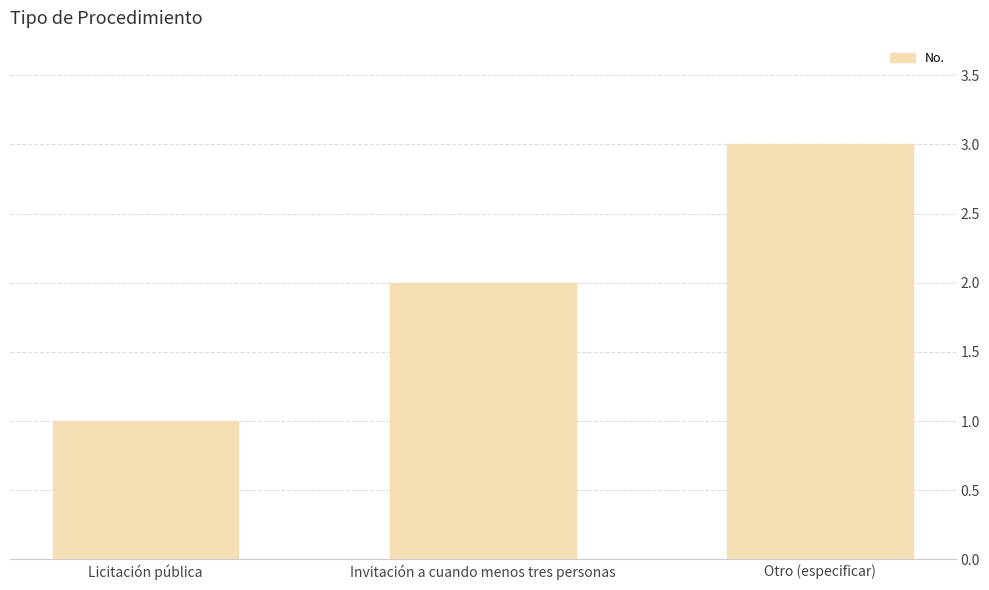

Reading right to left, what are all the values shown in this chart?

3	2	1